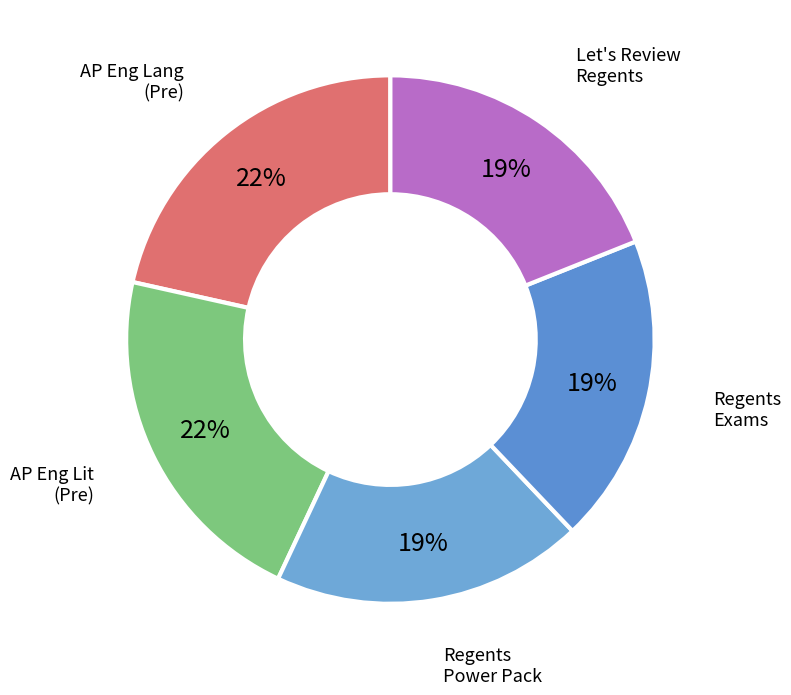

Combined, do AP Eng Lit (Pre) and AP Eng Lang (Pre) account for over 50%?

No